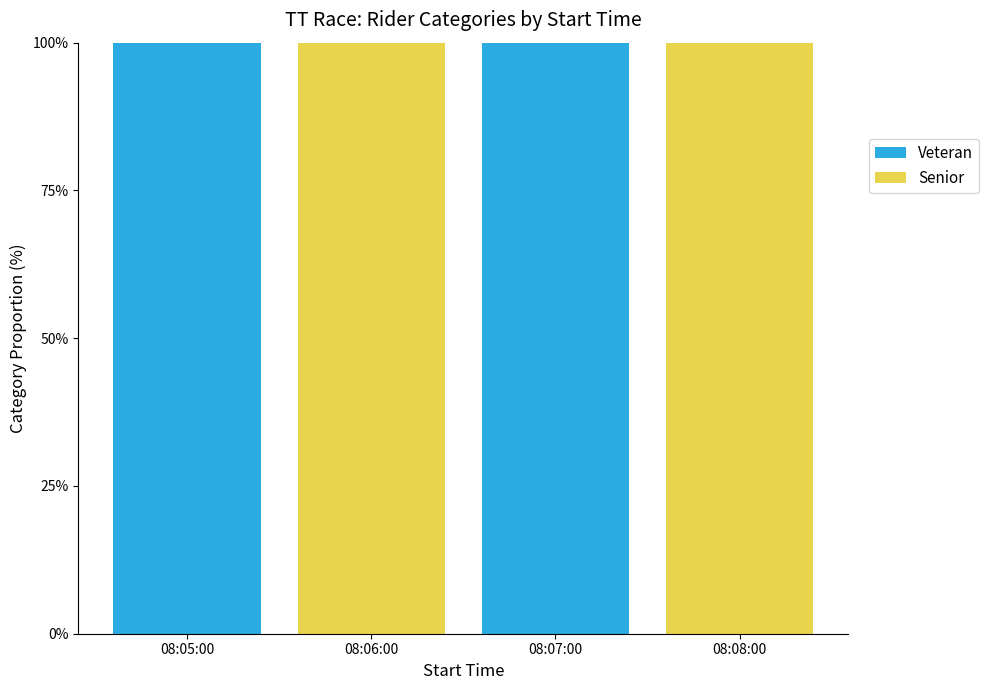

What is the highest value of the Veteran series?

100